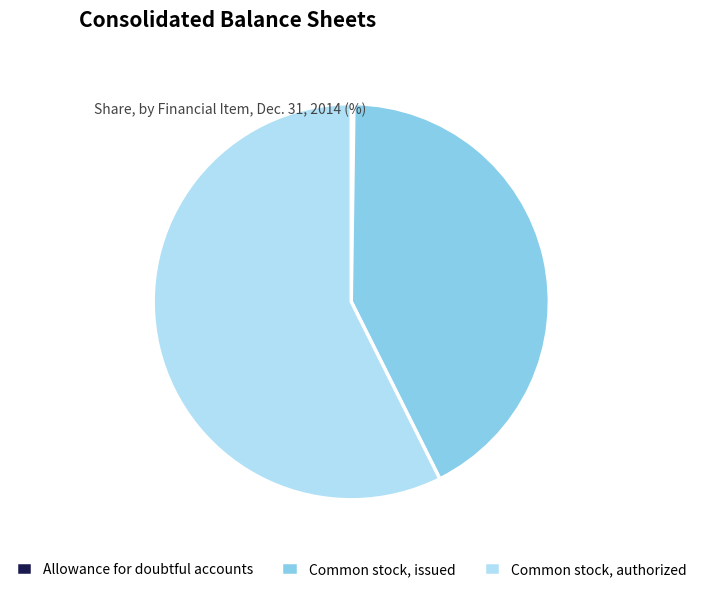

The Common stock, issued slice represents 42% of the pie. True or false?

True